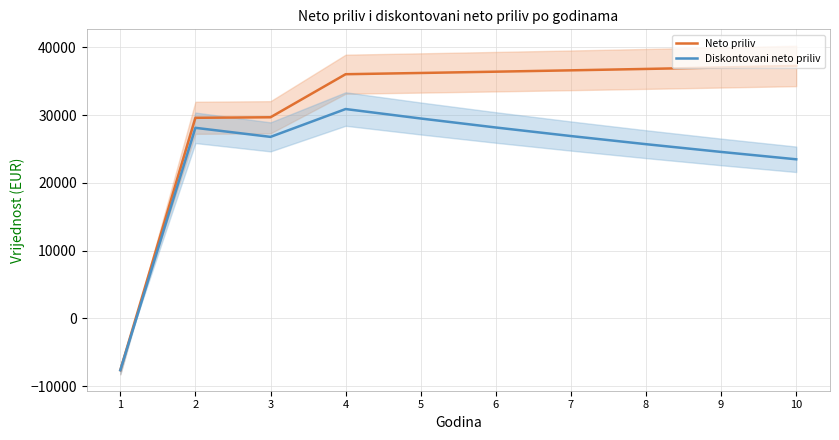

True or false: Neto priliv and Diskontovani neto priliv cross at least once.

False